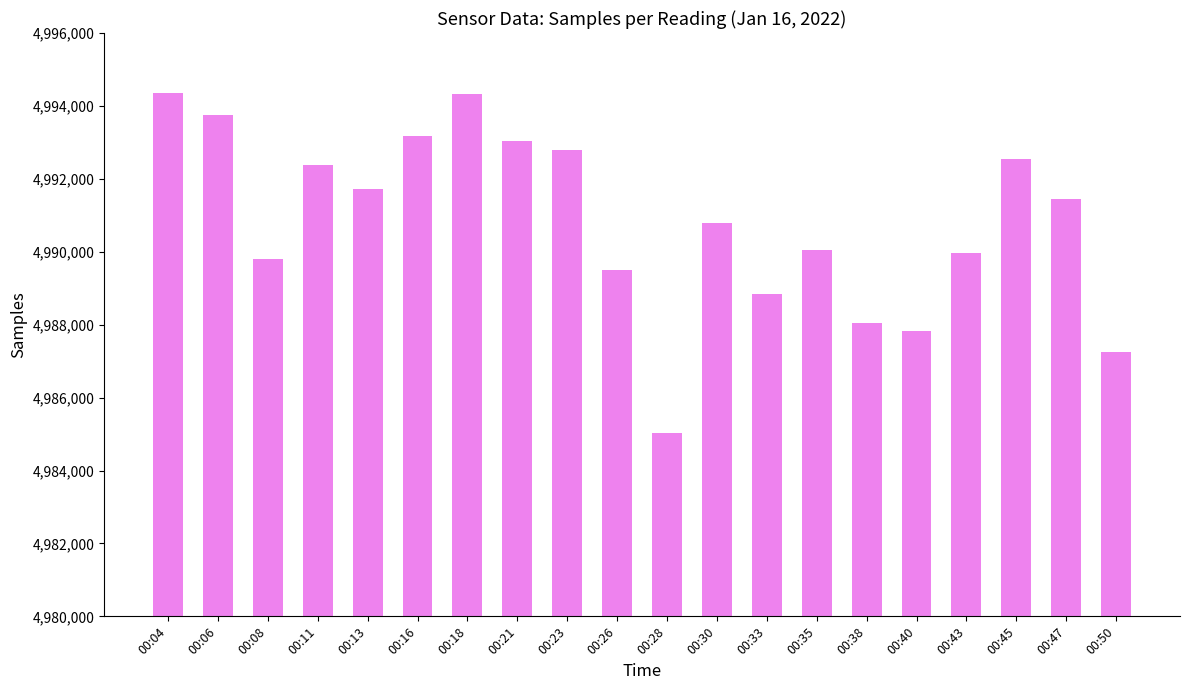

Between 00:26 and 00:04, which is larger?

00:04